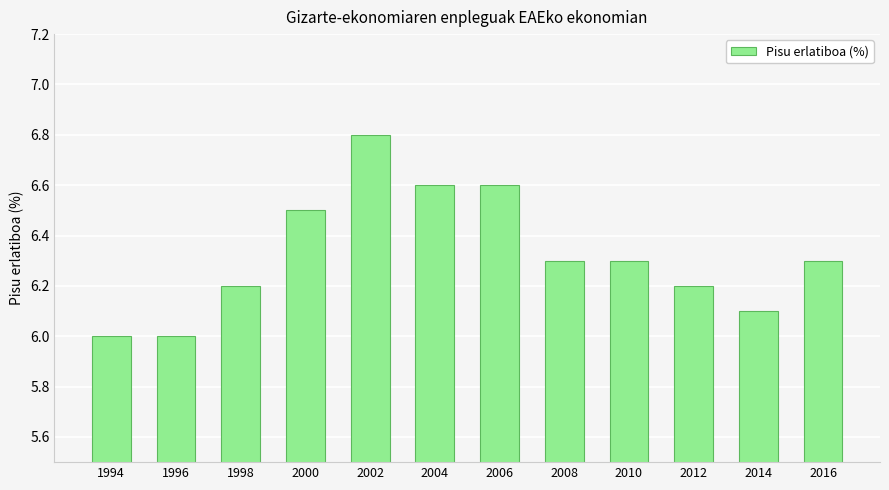

Approximately how many times larger is the value at 2010 compared to 2004?

1.0